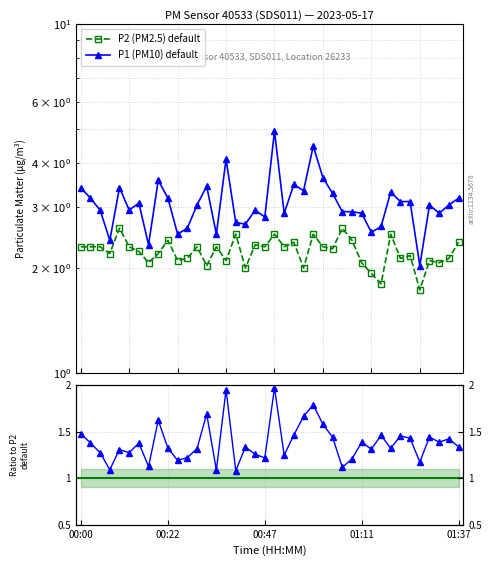

Is it true that P1 equals 3.6 at 01:02?

True